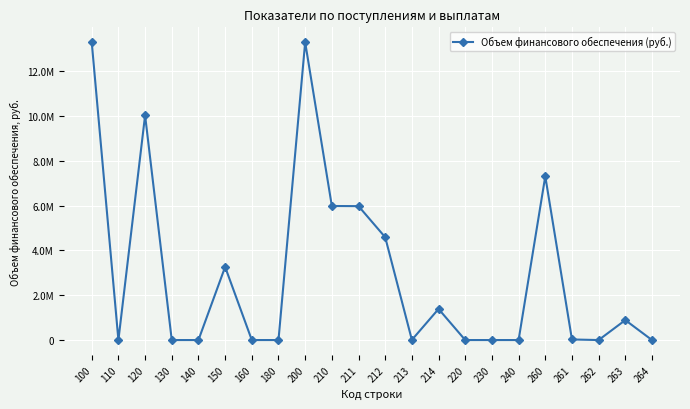

Does the chart have visible grid lines?

Yes